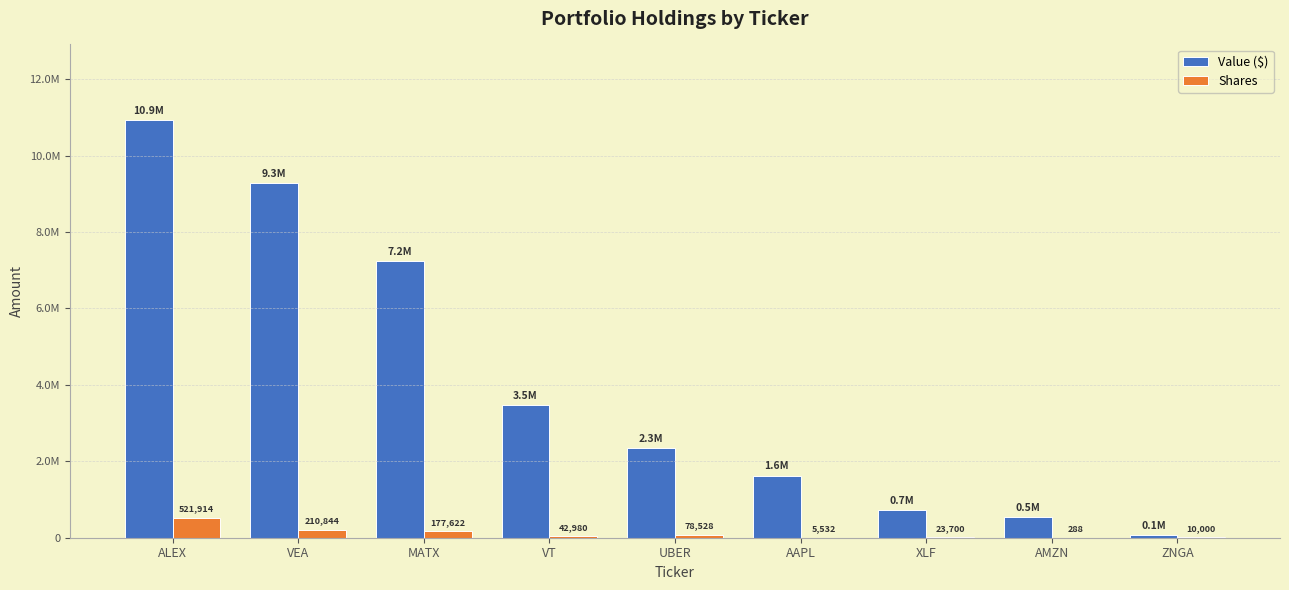

Reading right to left, extract all data points from this chart.

Value ($): ZNGA=61000	AMZN=532000	XLF=729000	AAPL=1624000	UBER=2335000	VT=3481000	MATX=7247000	VEA=9290000	ALEX=10939000
Shares: ZNGA=10000	AMZN=288	XLF=23700	AAPL=5532	UBER=78528	VT=42980	MATX=177622	VEA=210844	ALEX=521914